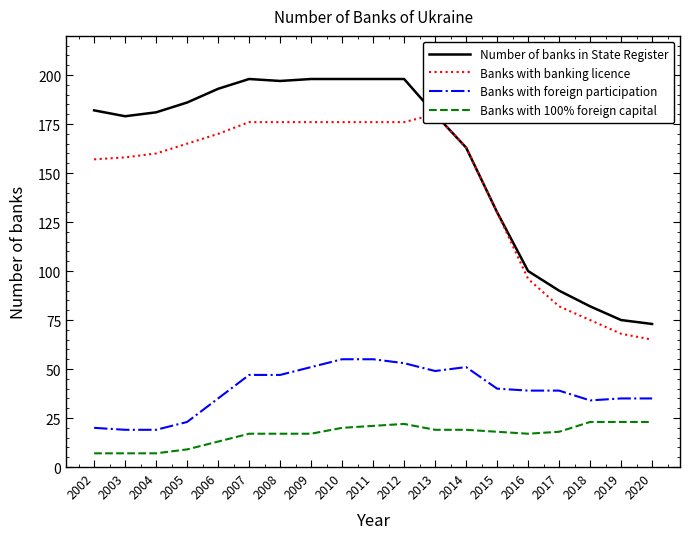

At 2009, list the series in order from largest to smallest.

Number of banks in State Register, Banks with banking licence, Banks with foreign participation, Banks with 100% foreign capital